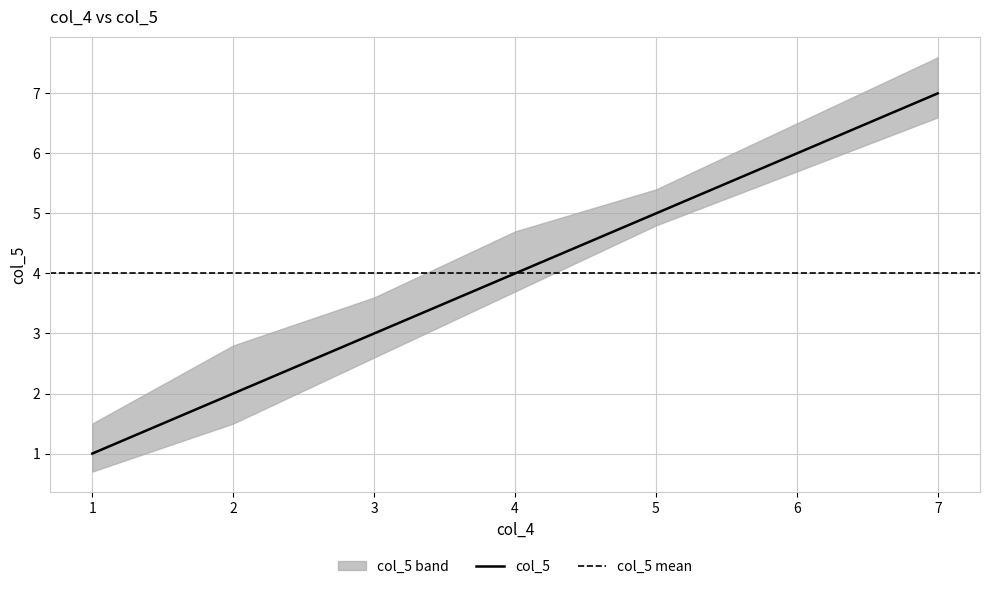

Is it true that col_5 equals 0 at 1?

False